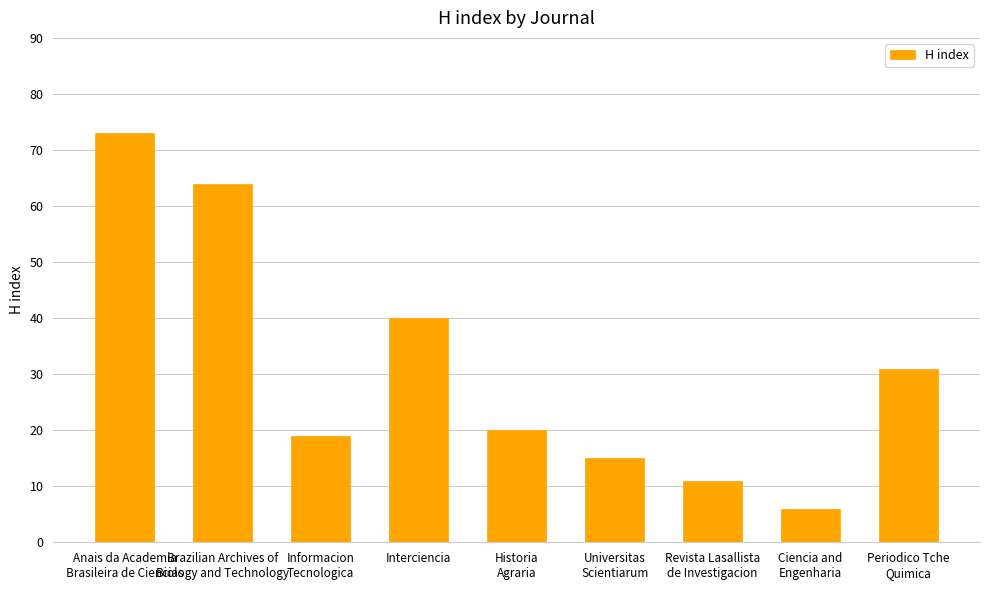

Is it true that the value at Anais da Academia
Brasileira de Ciencias is 119?

False